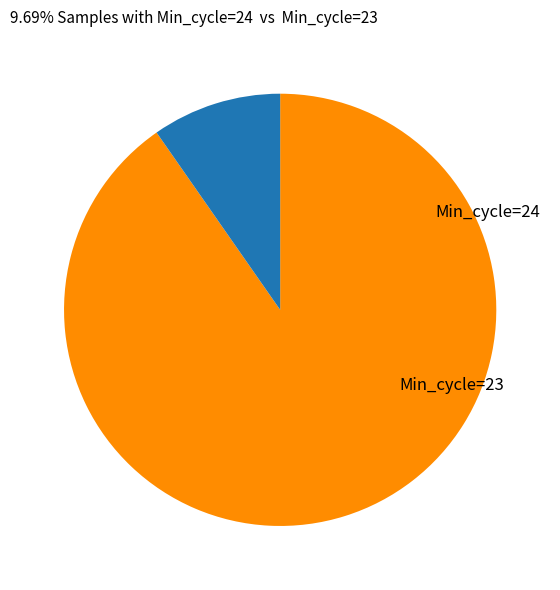

Is there any slice that represents more than half of the pie?

Yes